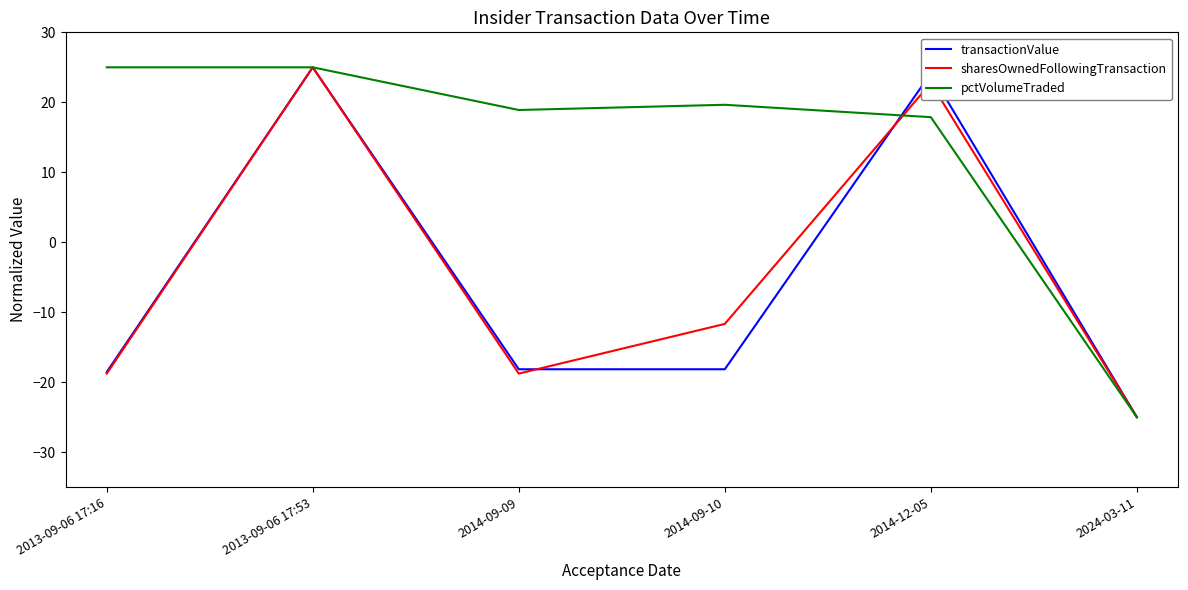

At which label does sharesOwnedFollowingTransaction first exceed -11?

2013-09-06 17:53